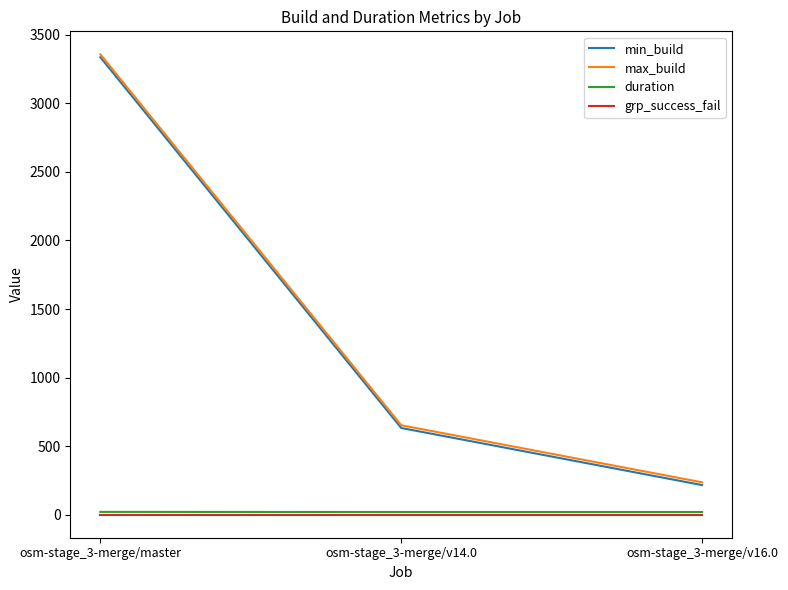

List the labels in order of min_build value, largest first.

osm-stage_3-merge/master, osm-stage_3-merge/v14.0, osm-stage_3-merge/v16.0